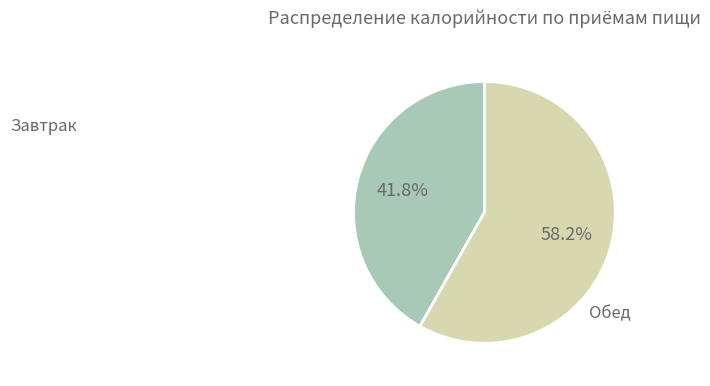

Does any single category account for the majority?

Yes